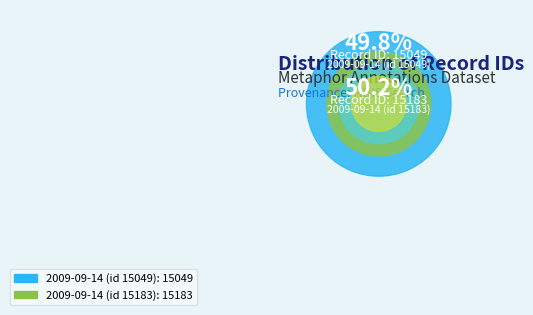

To the nearest percent, what portion does 2009-09-14 (id 15049) represent?

50%